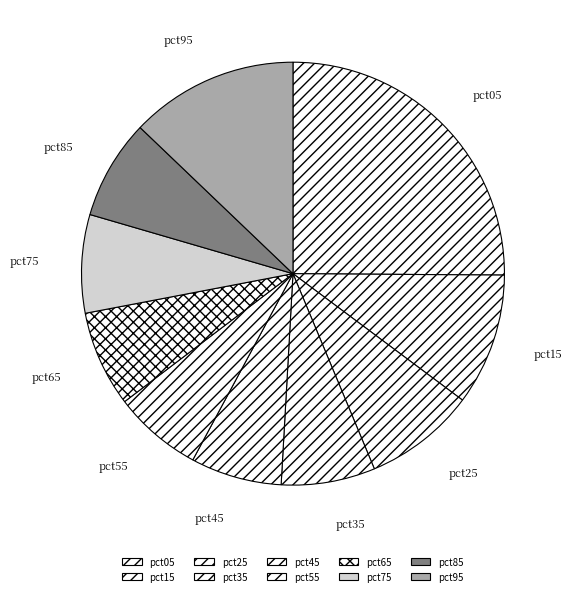

What is the largest slice in the pie chart?

pct05